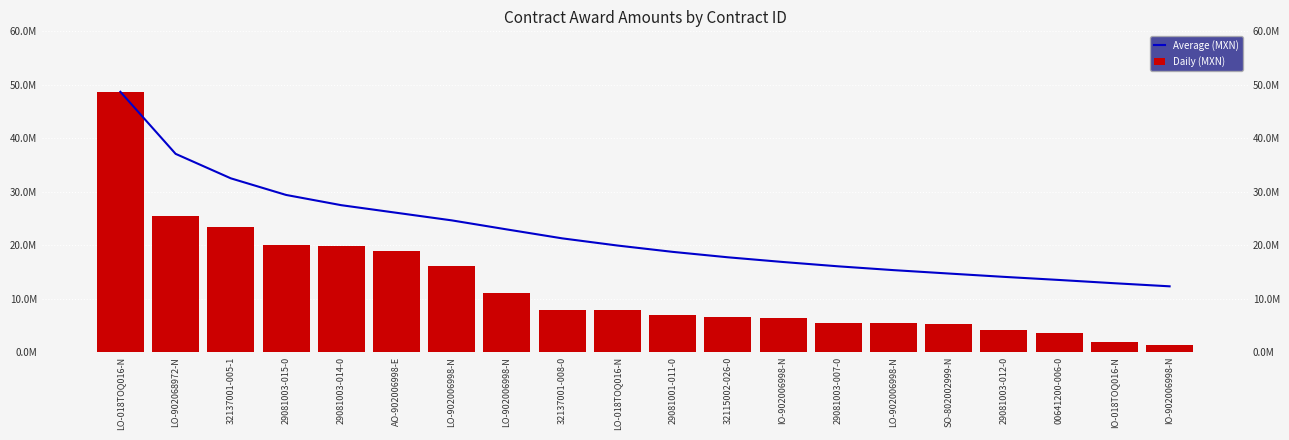

Which has a higher value, 29081003-014-0 or LO-902006998-N?

29081003-014-0